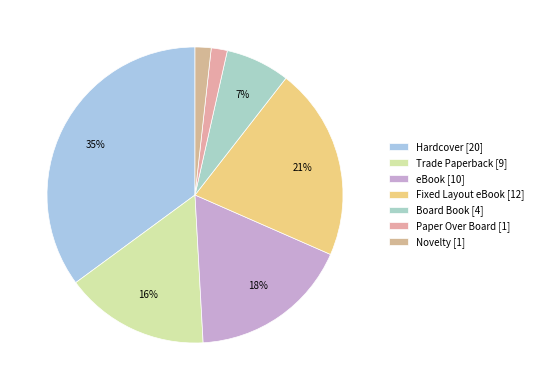

Approximately how many times larger is the value at Trade Paperback compared to eBook?

0.9